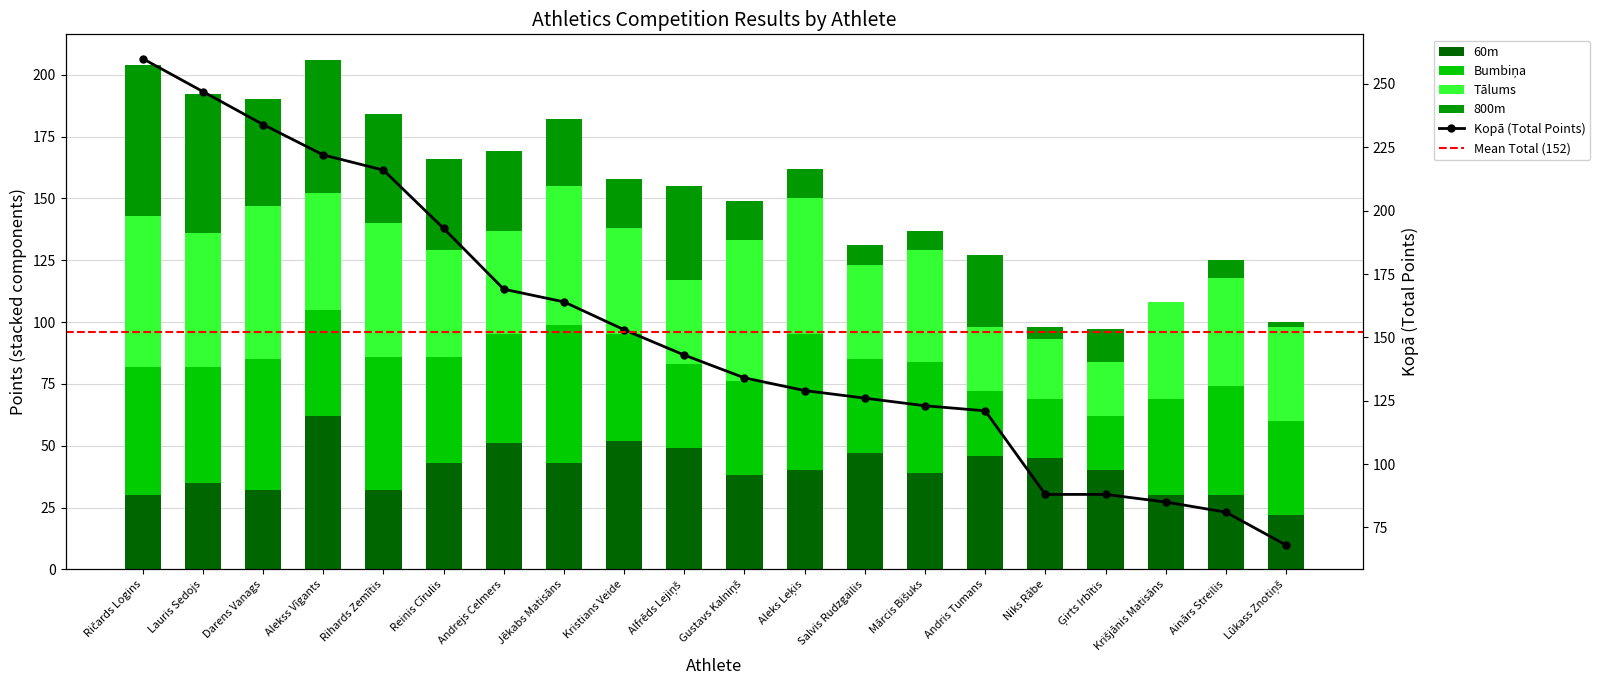

How many distinct data groups are displayed?

5